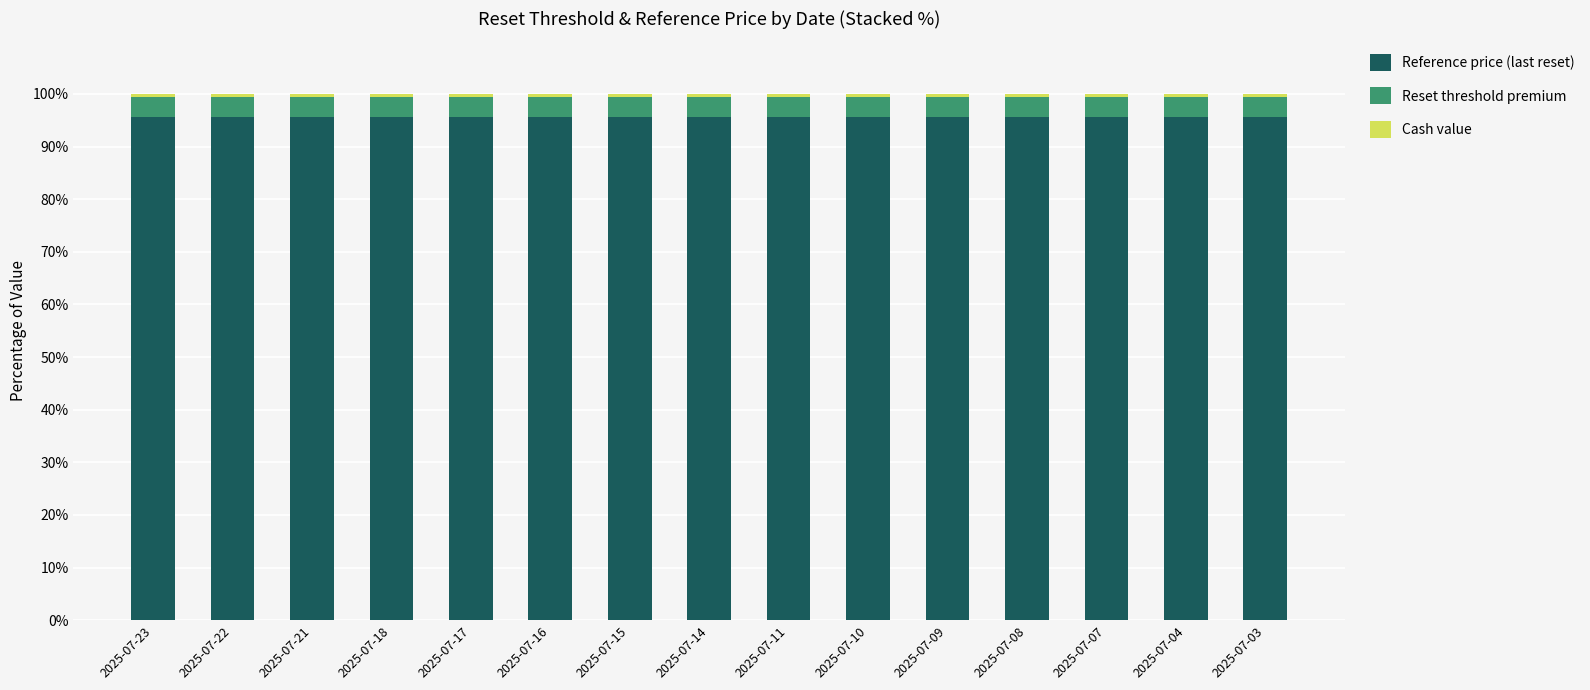

What is the sum of all Reference price (last reset) values?

1435.1